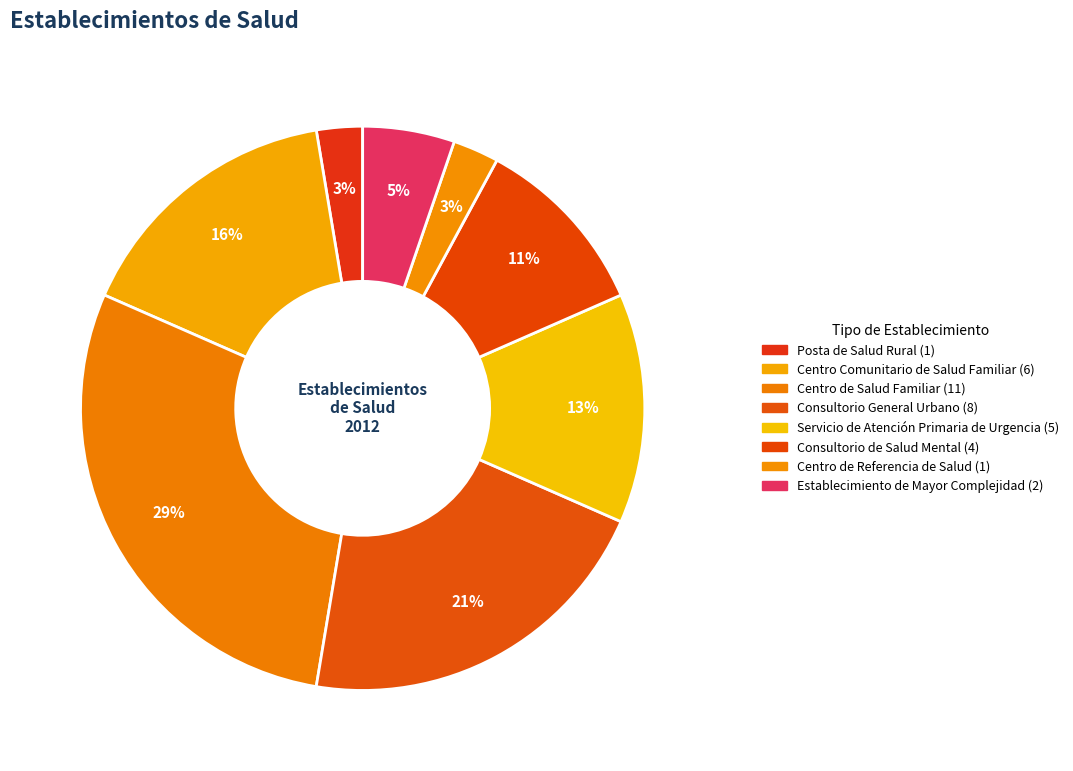

What is the largest slice in the pie chart?

Centro de Salud Familiar